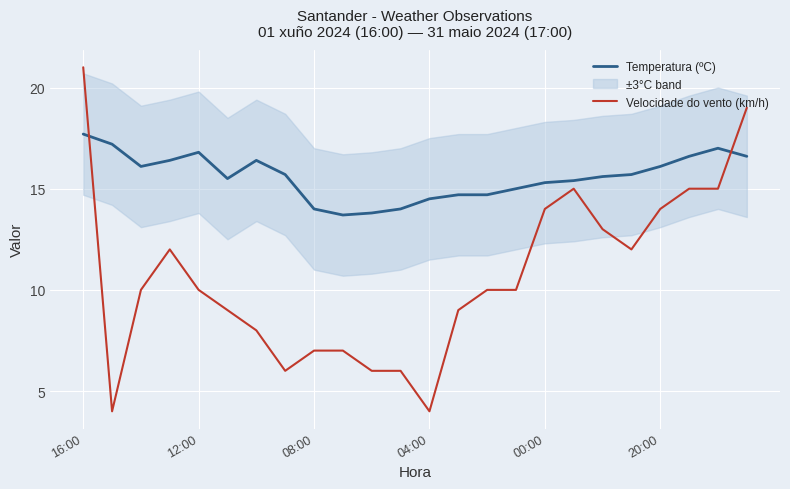

What is the difference between the Temperatura (ºC) values at 9 and 6?

2.7